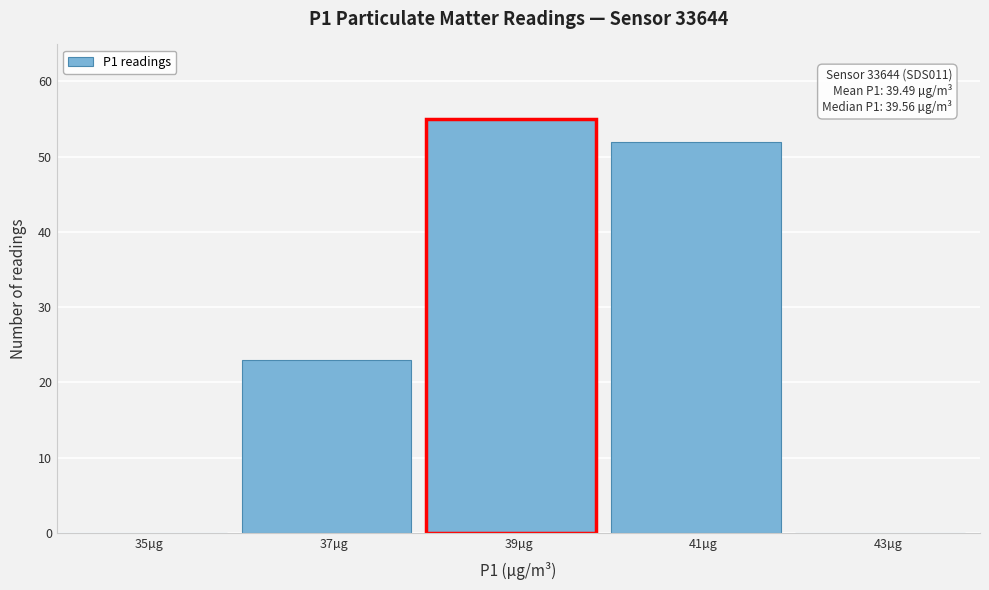

Over which range of the x-axis is the bar tallest?

38 to 40